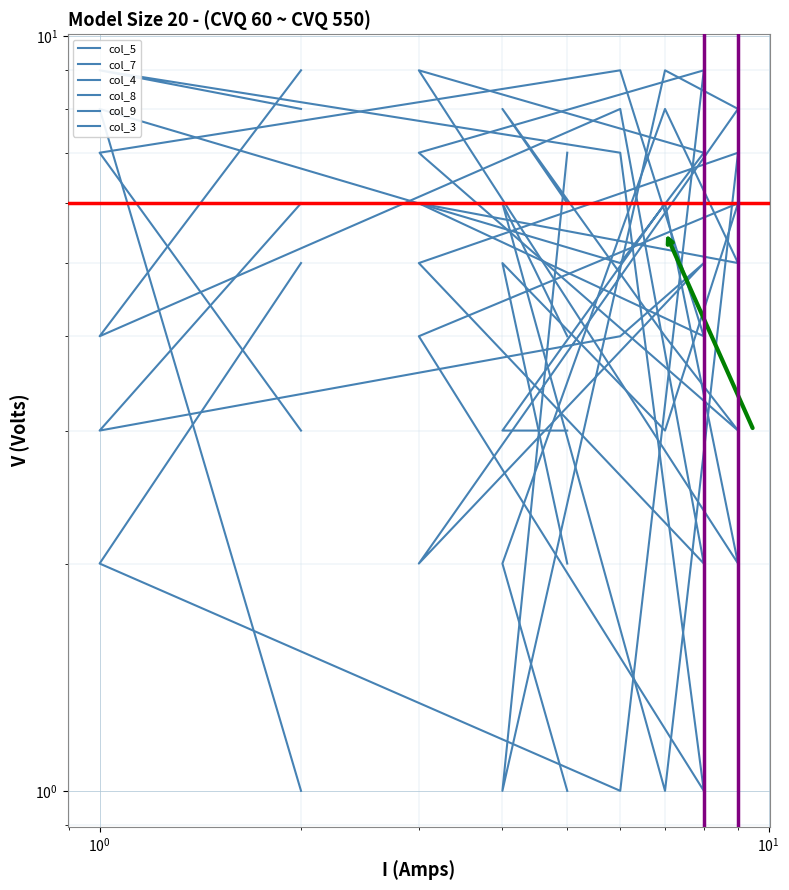

How many lines are shown in the chart?

6